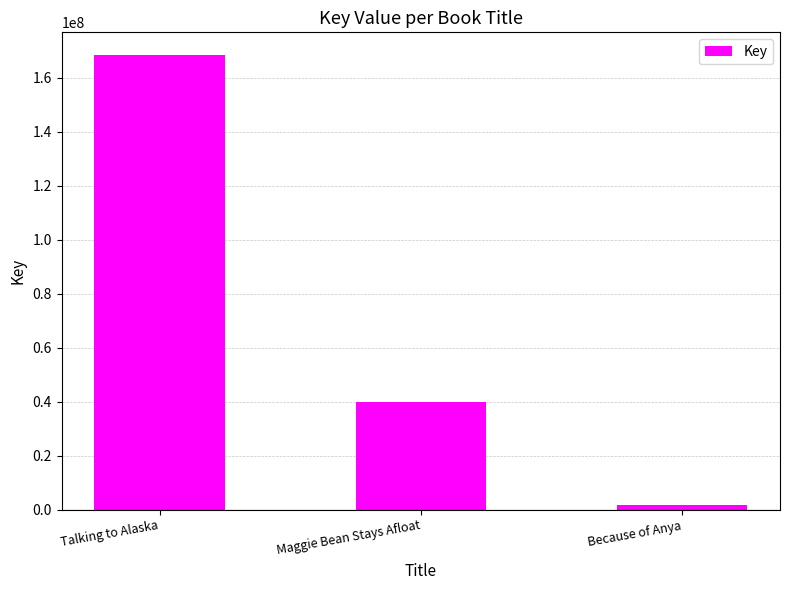

How many bars are there in total?

3